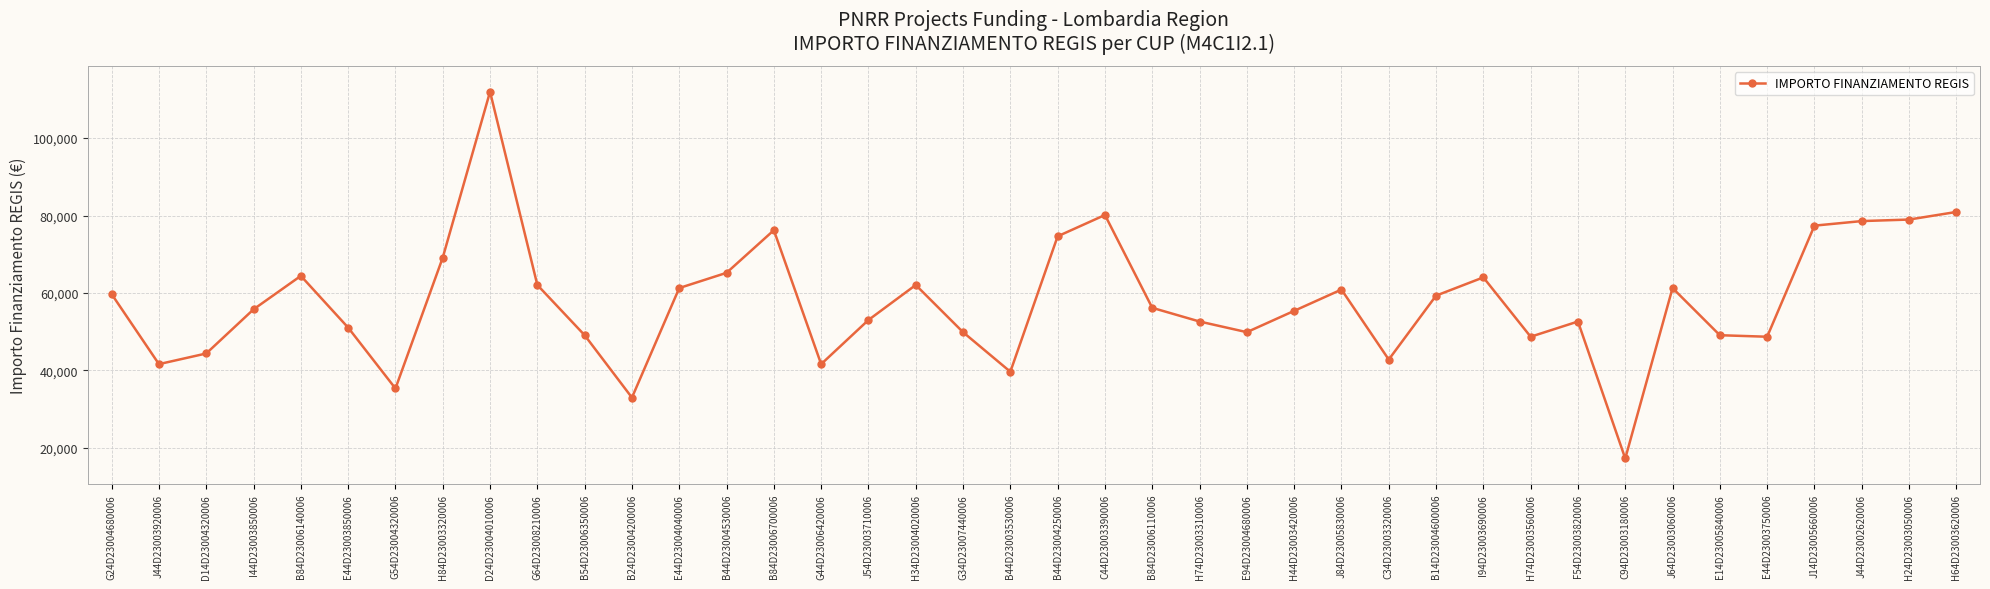

What is the difference between the maximum and minimum values?

94665.7